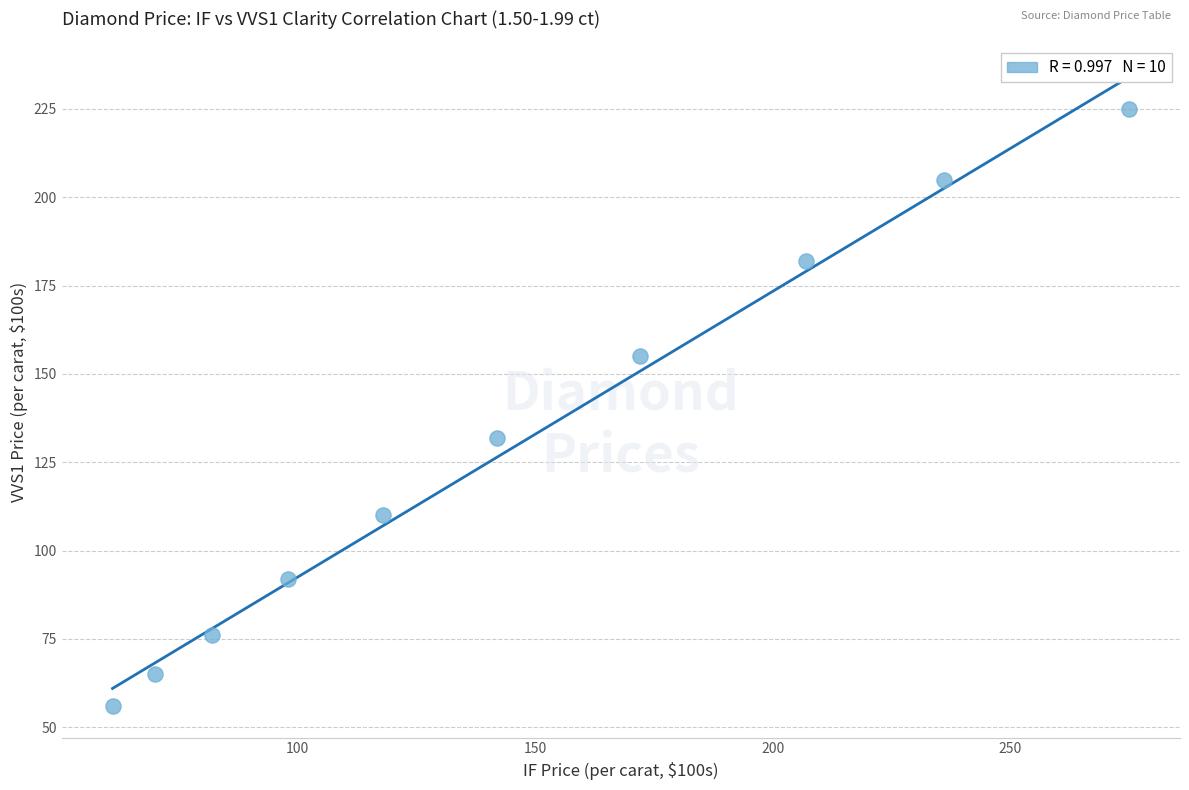

What is the range of X values (max minus min)?

214